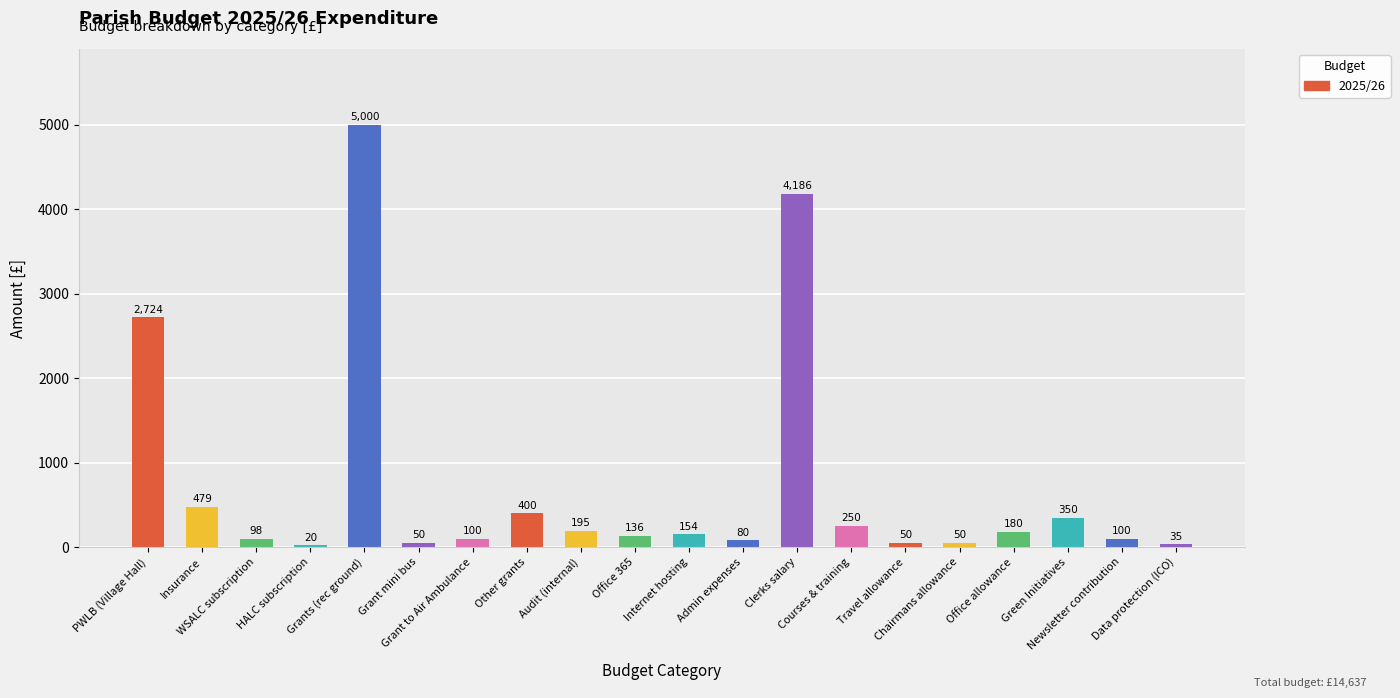

What is the value of the 1st bar from the left?

2724.4